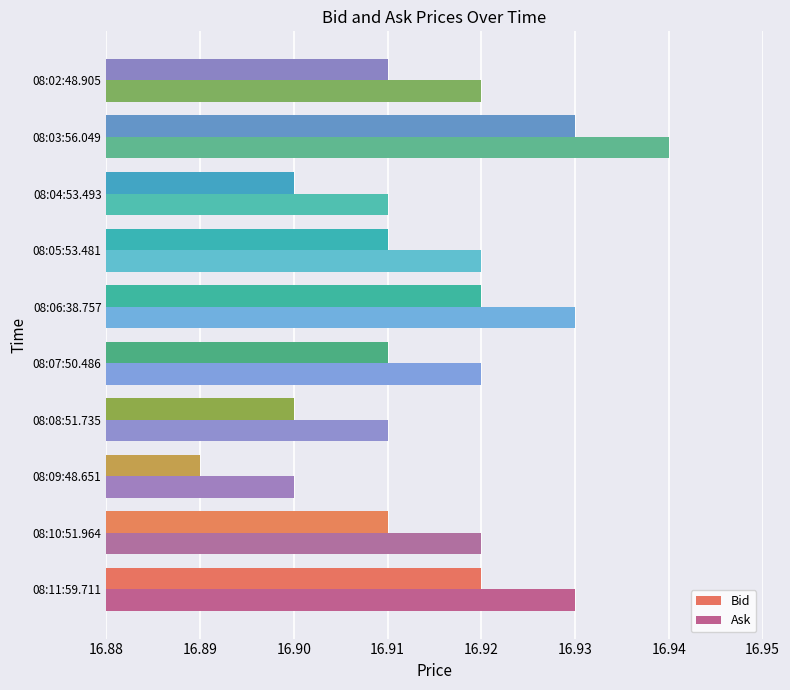

Is it true that Bid equals 16.9 at 08:04:53.493?

True